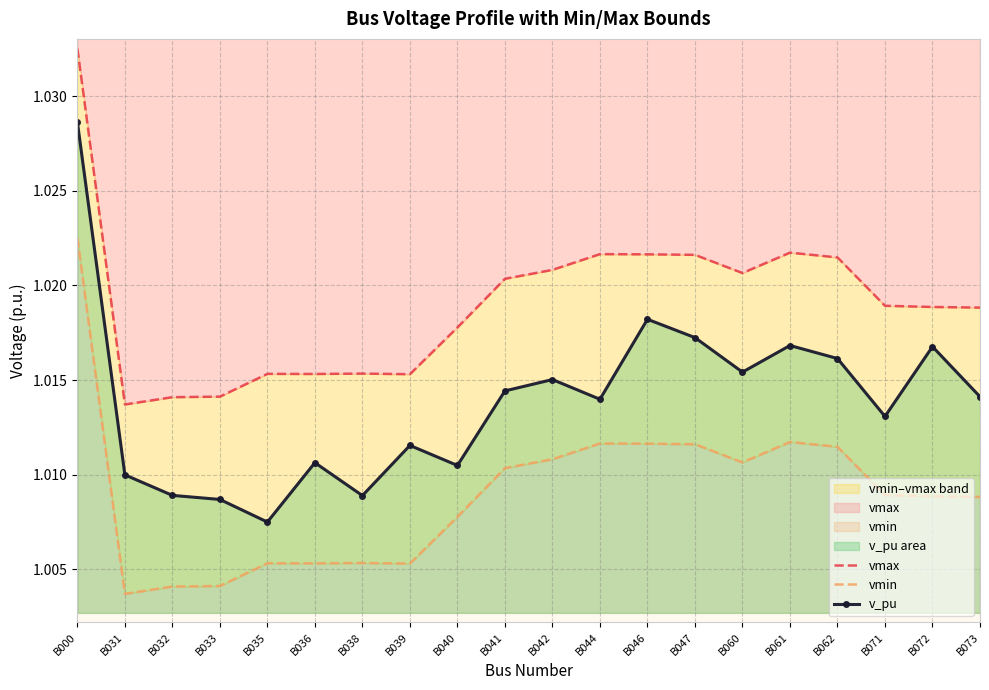

How many lines are shown in the chart?

3